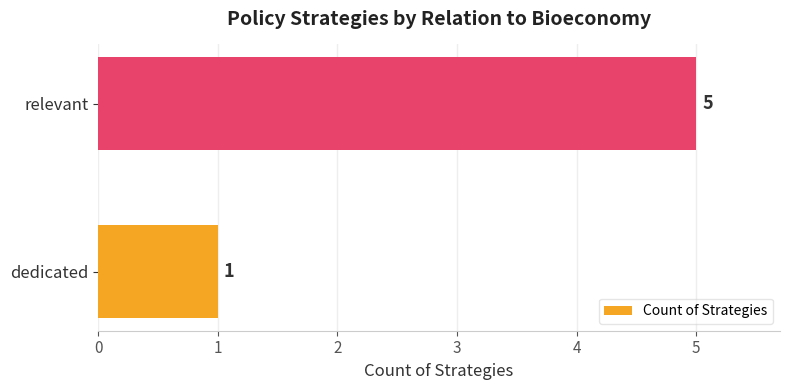

What is the smallest value displayed?

1